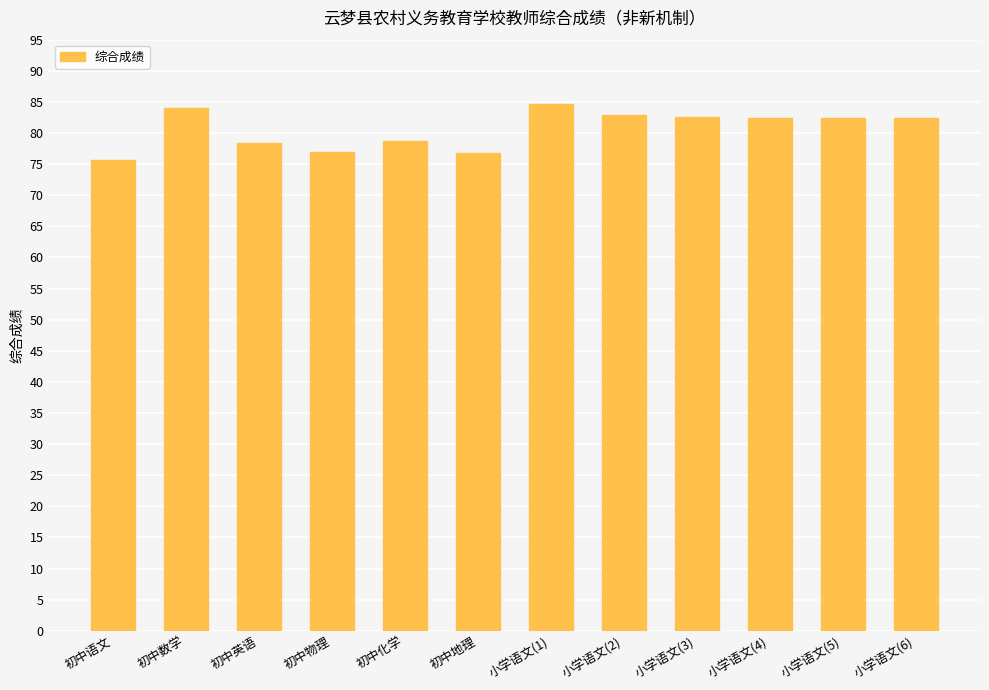

Is it true that the value at 初中语文 is 75.6?

True